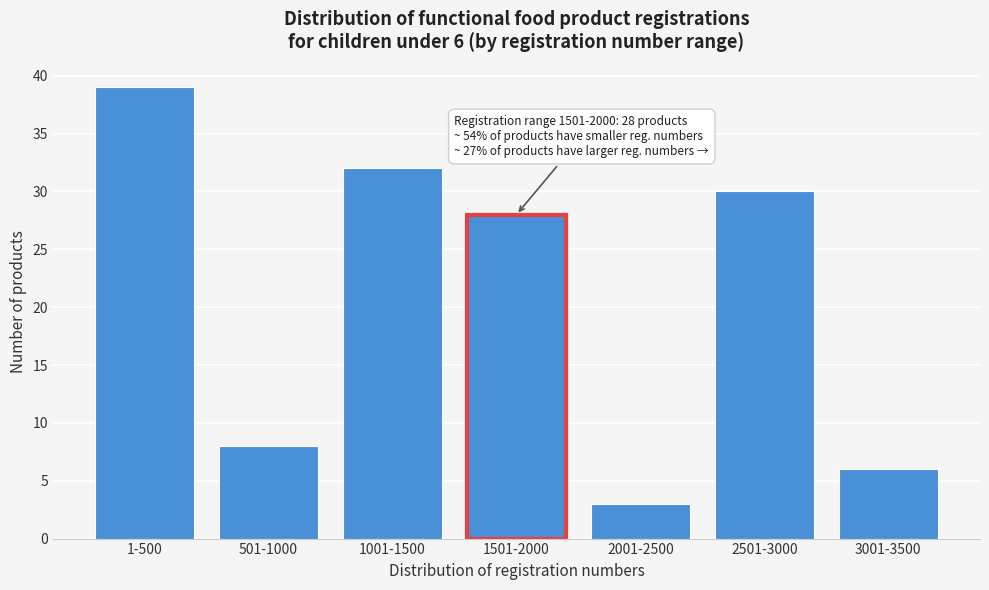

Reading left to right, extract all data points from this chart.

1-500=39	501-1000=8	1001-1500=32	1501-2000=28	2001-2500=3	2501-3000=30	3001-3500=6